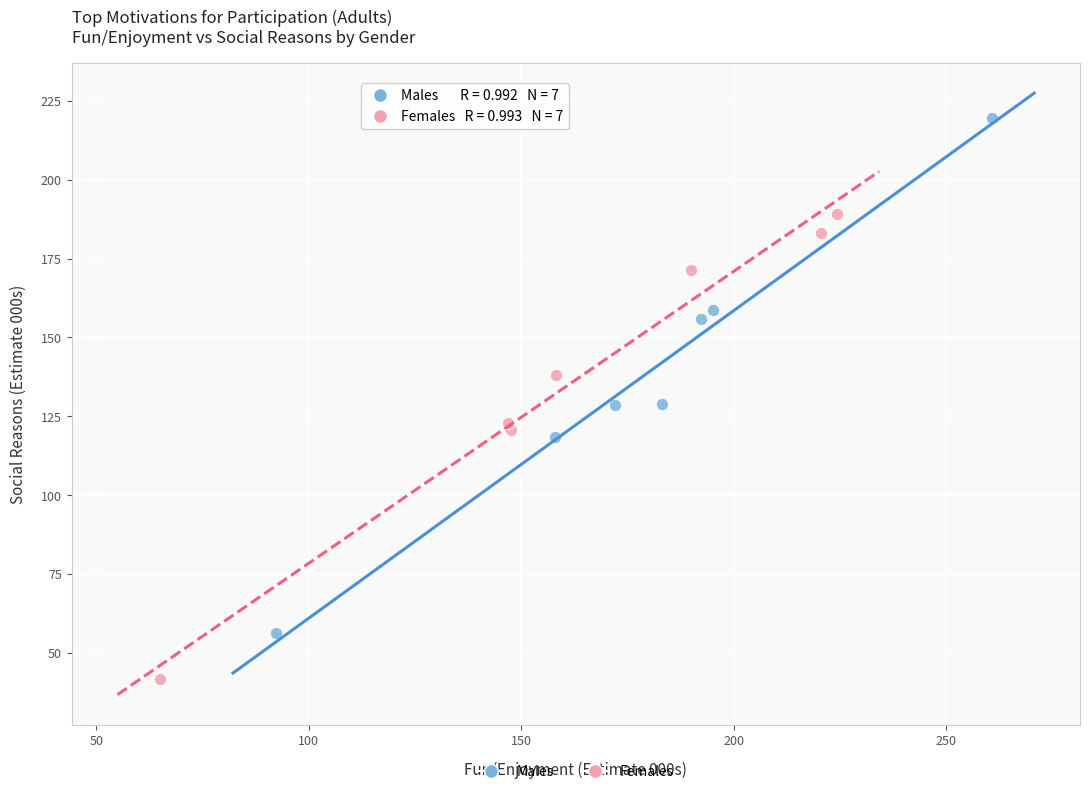

Which series has the widest spread of Y values?

Males